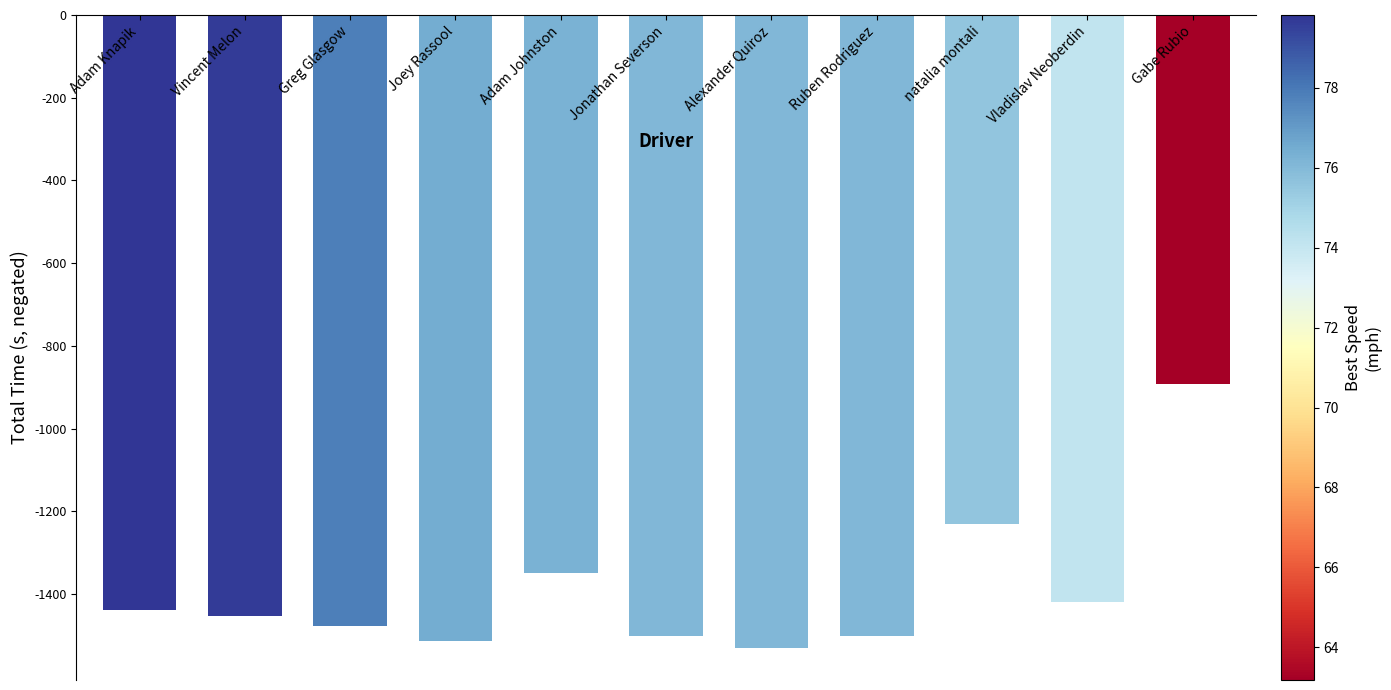

Is it true that the value at Adam Johnston is -1971.2?

False